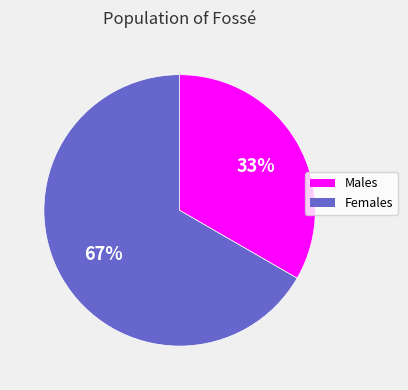

To the nearest percent, what is the average slice percentage?

50%